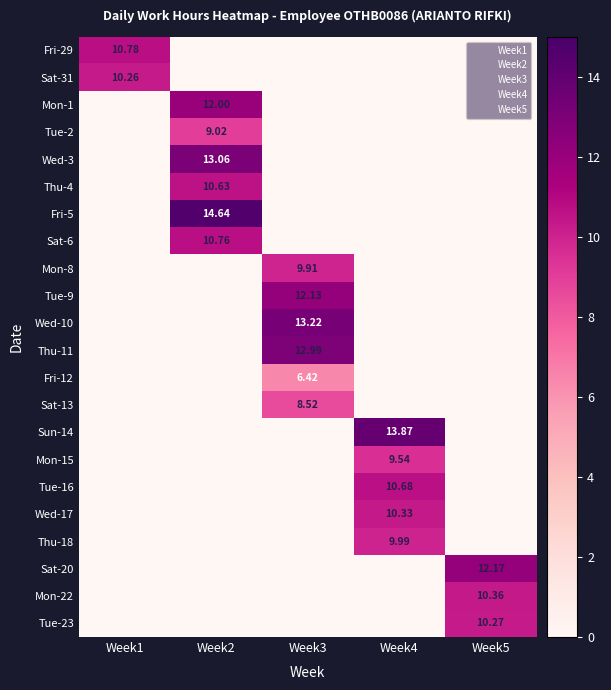

How many distinct data groups are displayed?

22